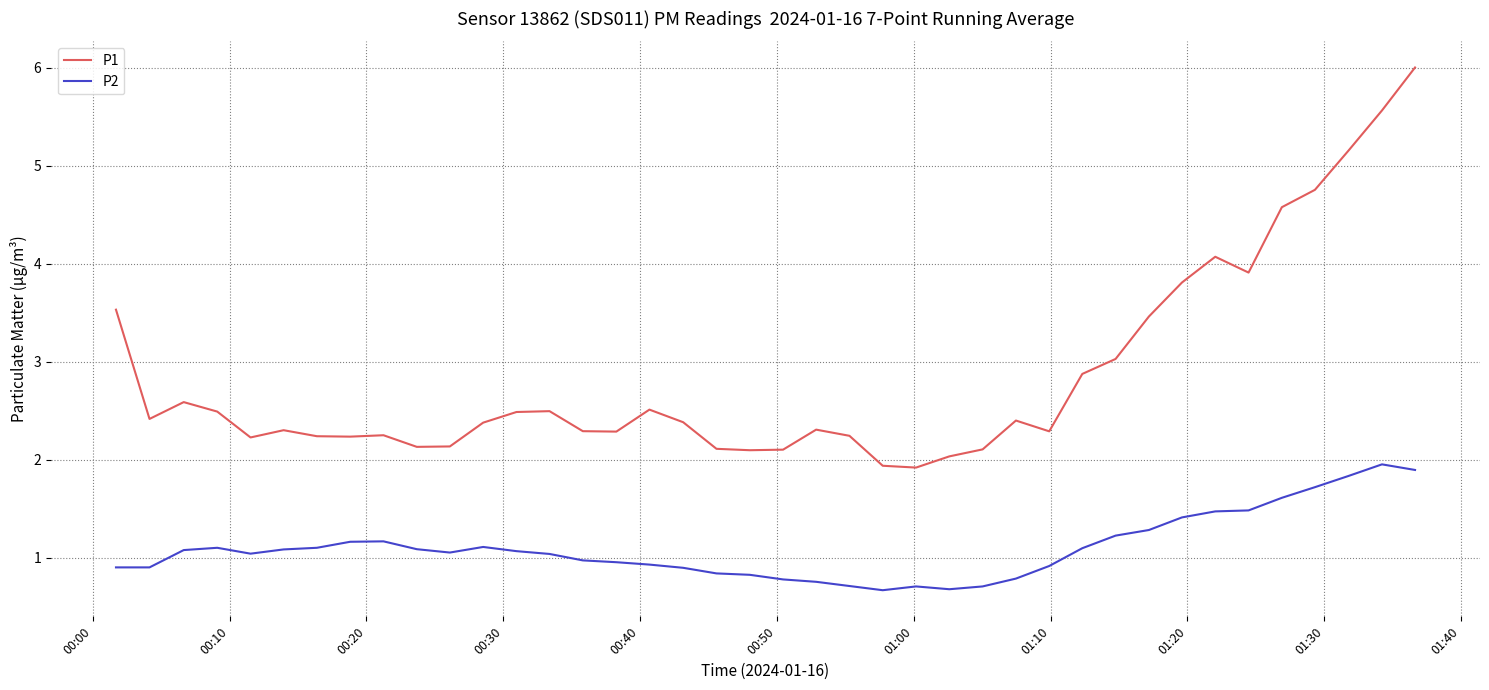

In P2, how many points are higher than both neighbors (excluding endpoints)?

5